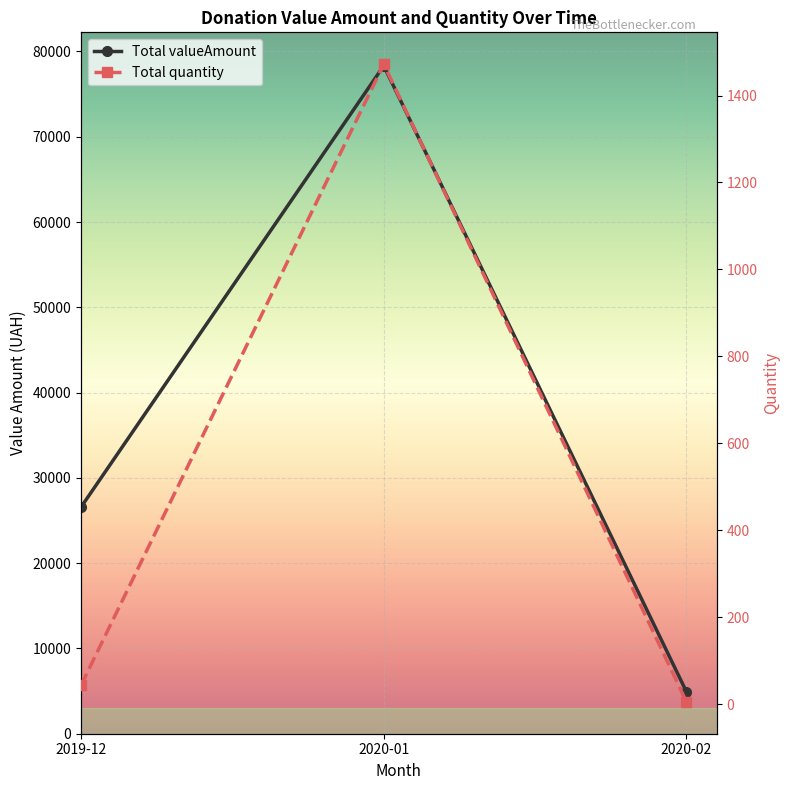

True or false: Total quantity has a value of 1472.0 at 2020-01.

True